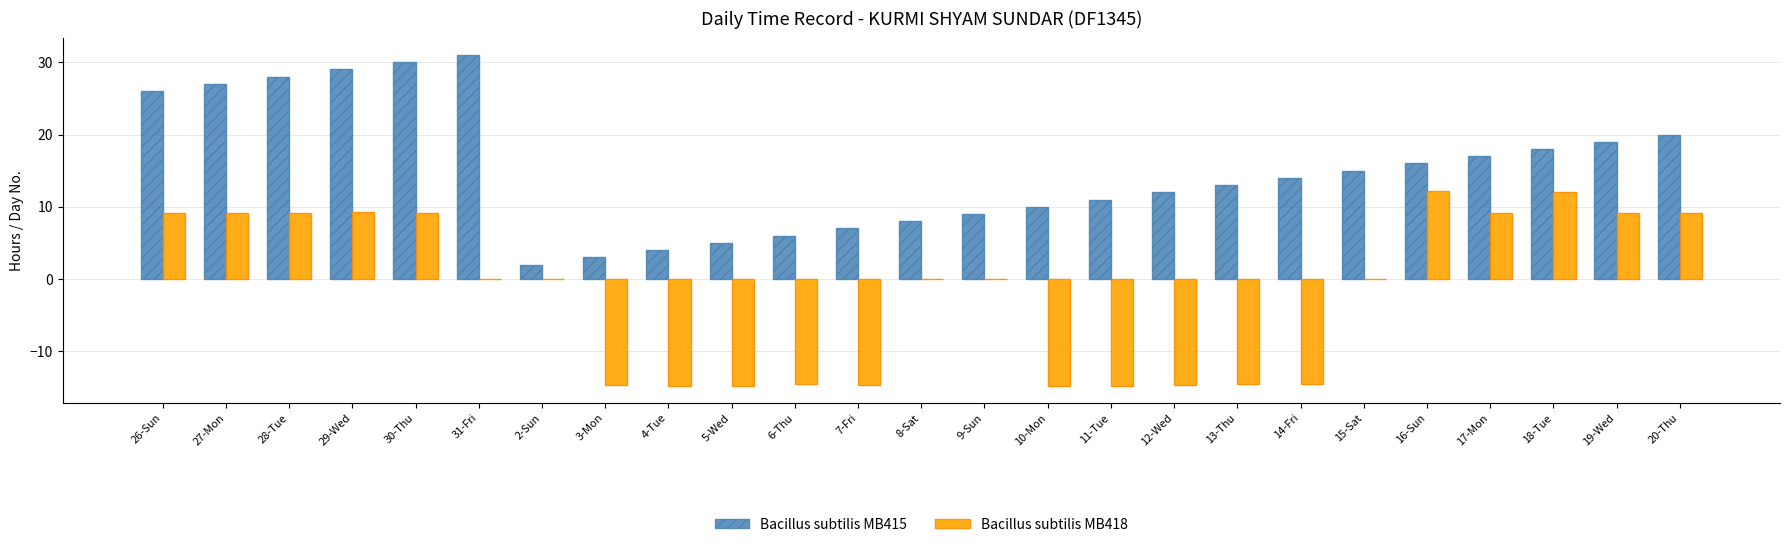

The value of Bacillus subtilis MB418 at 13-Thu is -14.5. True or false?

True